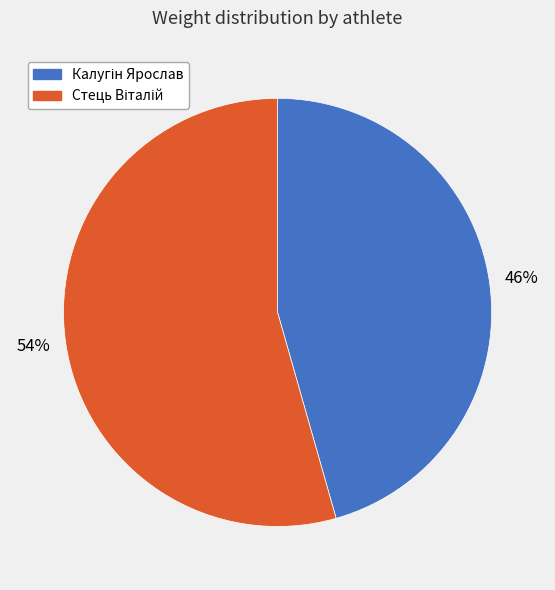

To the nearest percent, what is the average slice percentage?

50%